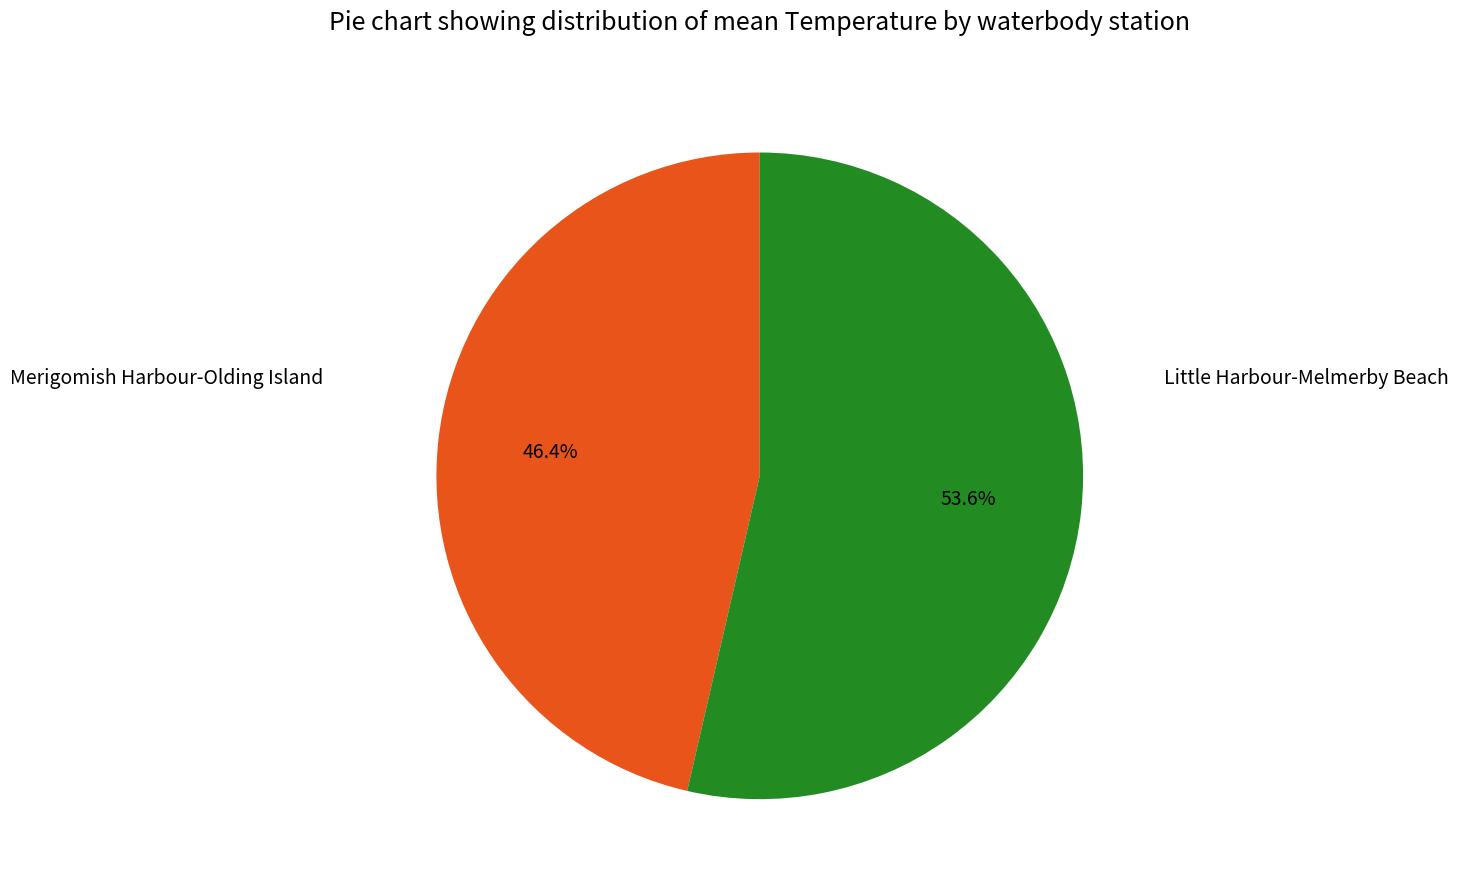

Is there any slice that represents more than half of the pie?

Yes